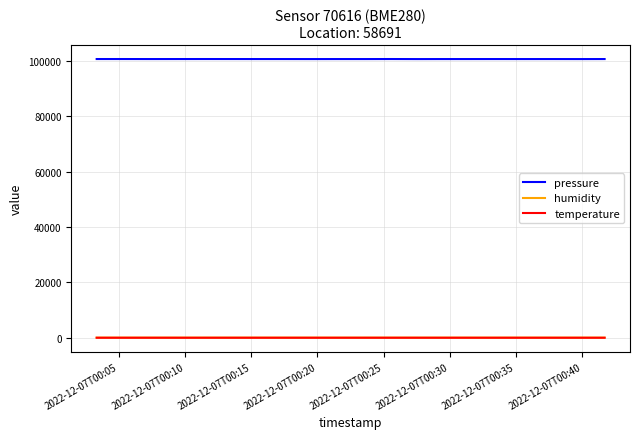

What is the maximum value shown in the chart?

100761.3